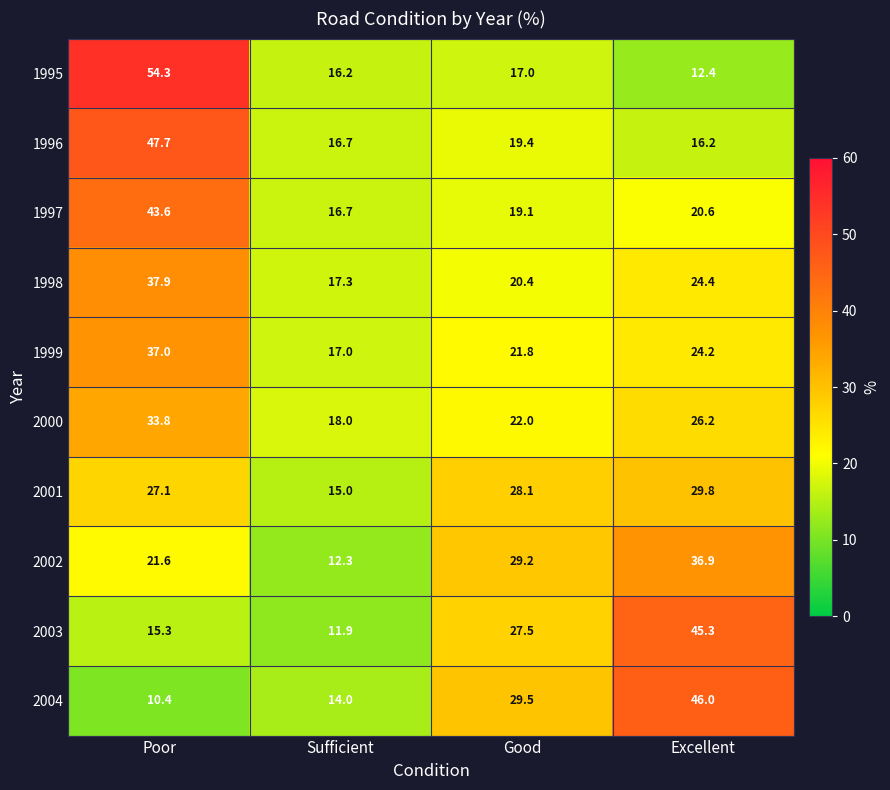

What is the sum of the 2003 values at Excellent and Good?

72.8